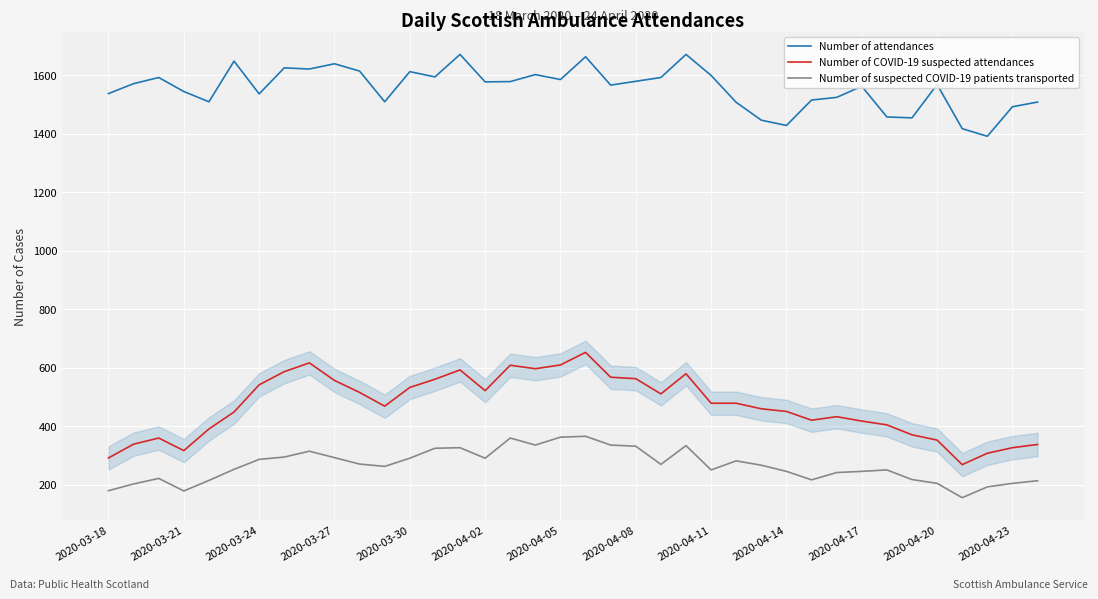

List the series in order of their peak value, lowest first.

Number of suspected COVID-19 patients transported, Number of COVID-19 suspected attendances, Number of attendances